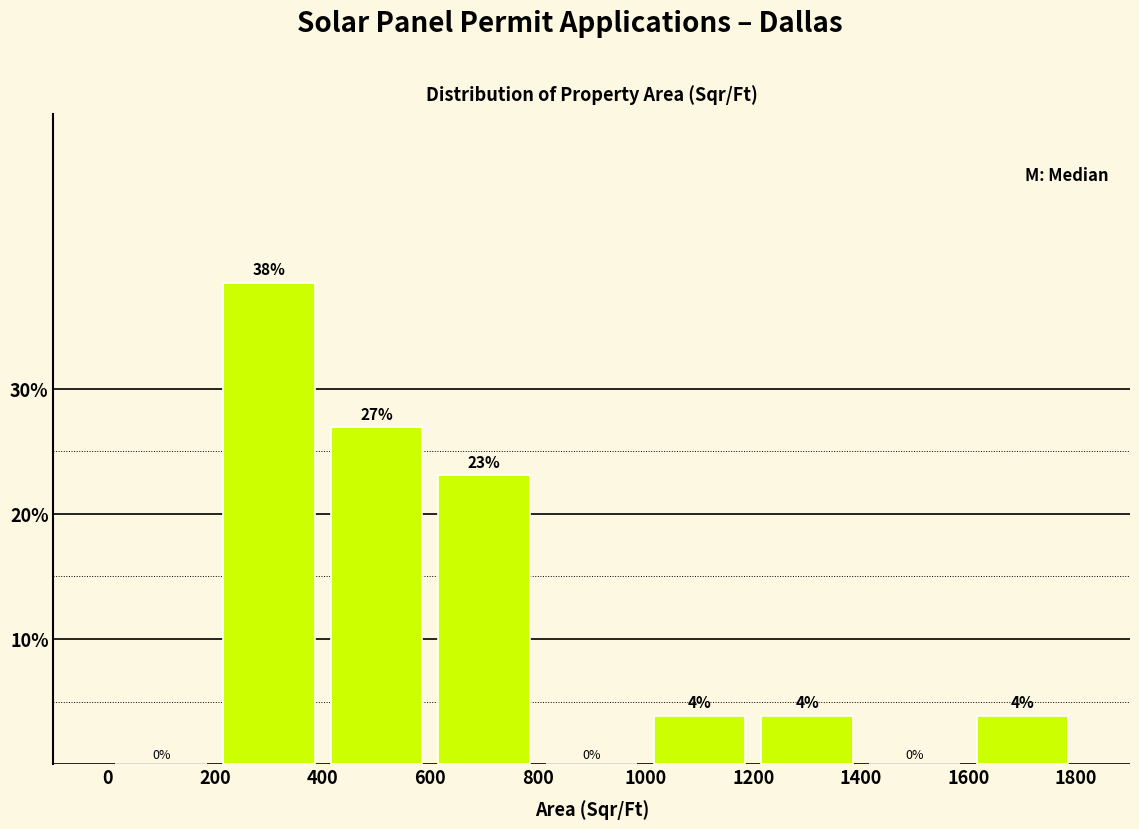

Which range on the x-axis has the tallest bar?

200 to 400